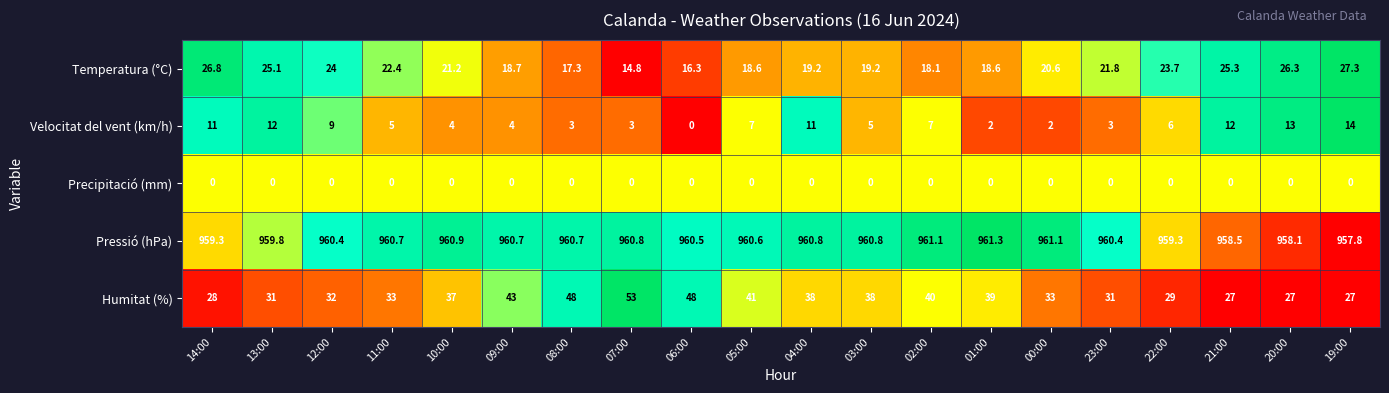

What is the spread (max minus min) of values at 13:00?

959.8